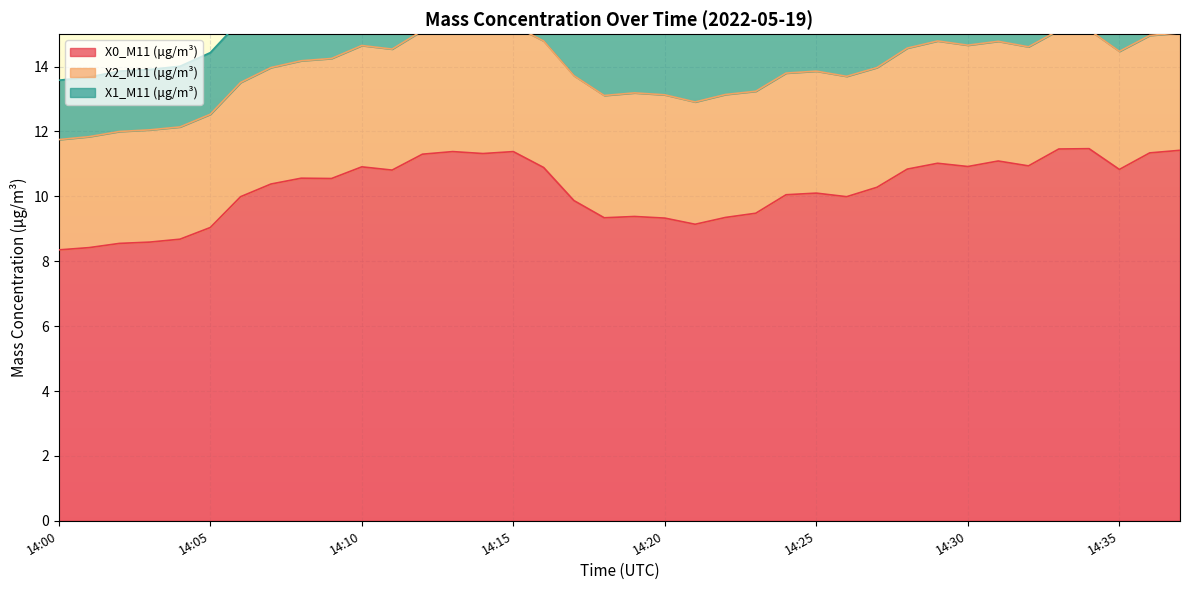

What is the sum of all X2_M11 (μg/m³) values?

140.1